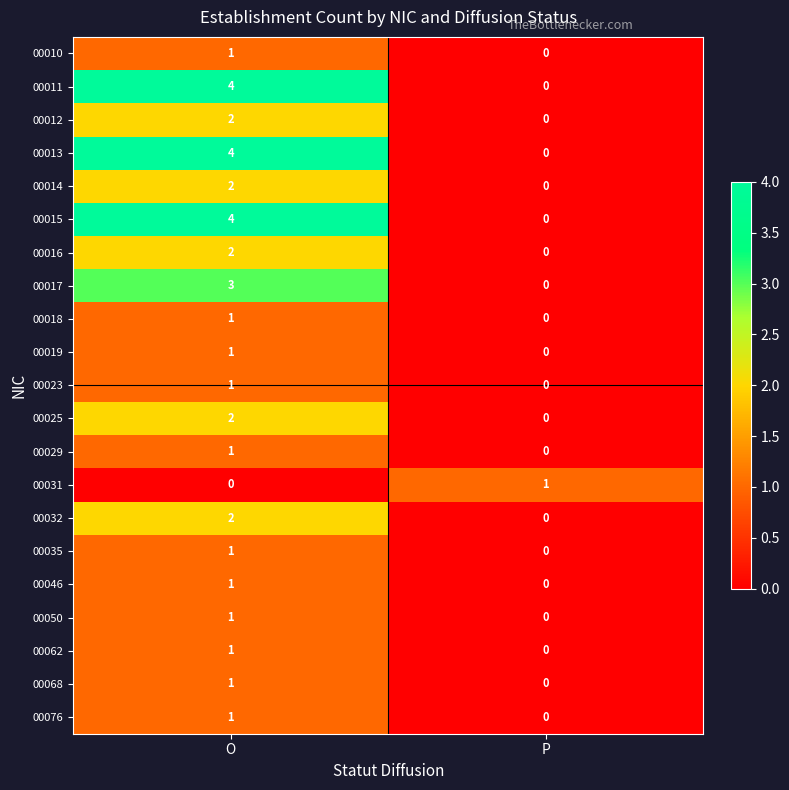

Rank the categories by 00017 value from lowest to highest.

P, O